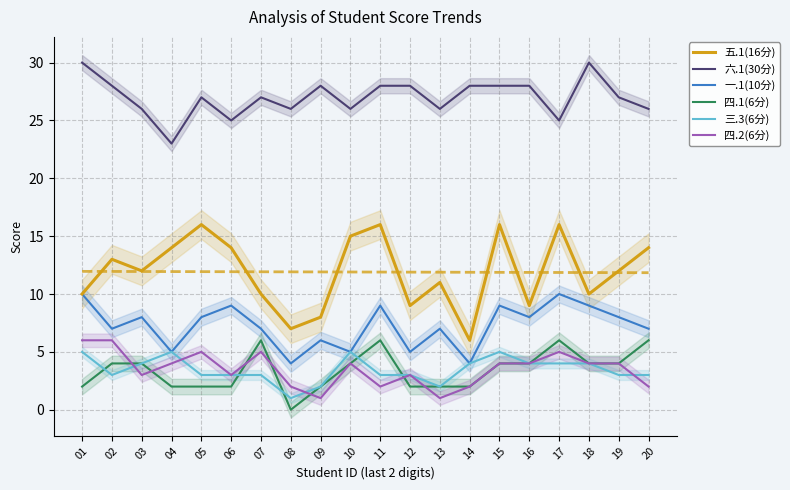

At which label does 四.1(6分) first exceed 4?

07